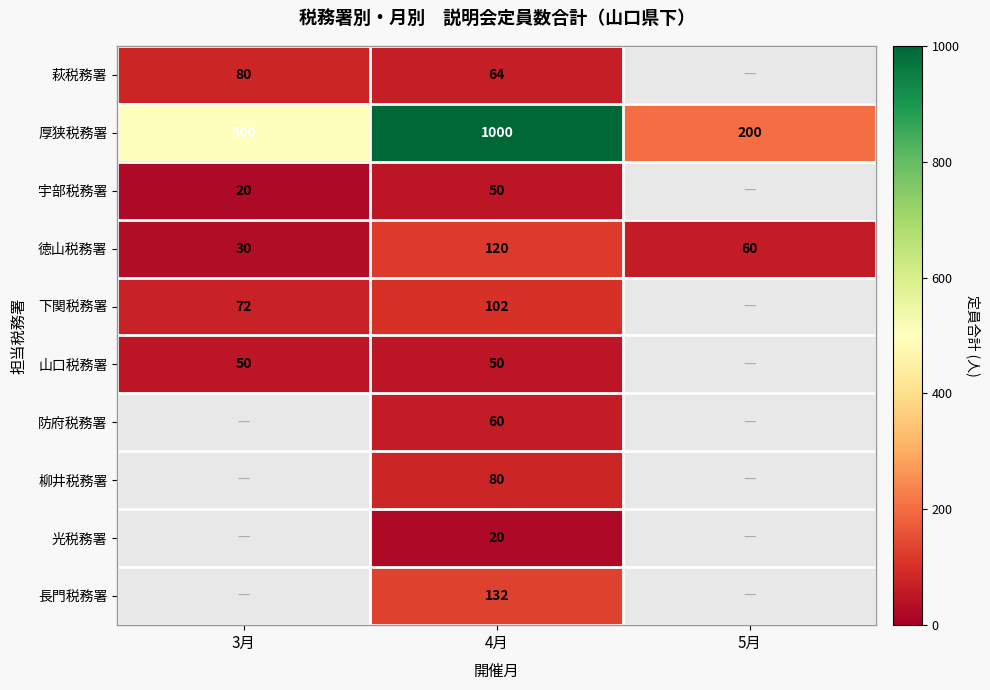

Which label corresponds to the largest value in the chart?

4月